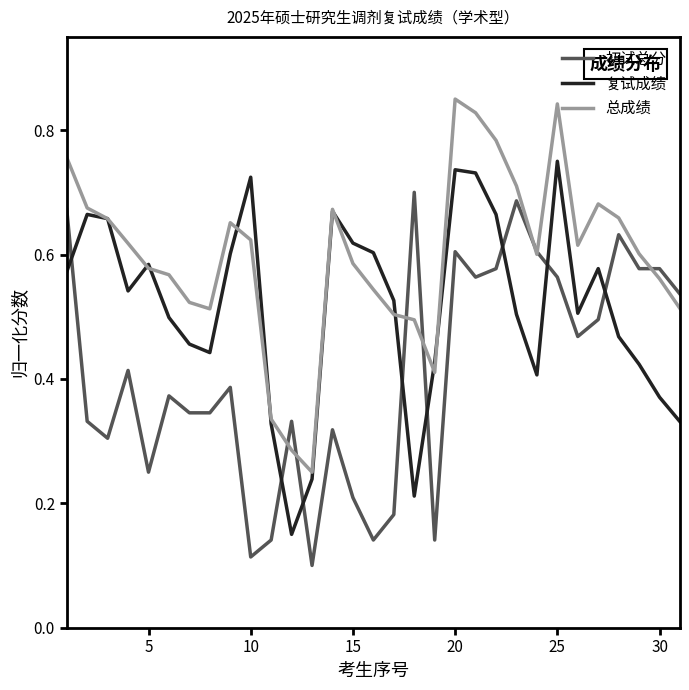

How many times do 初试总分 and 复试成绩 cross each other?

8